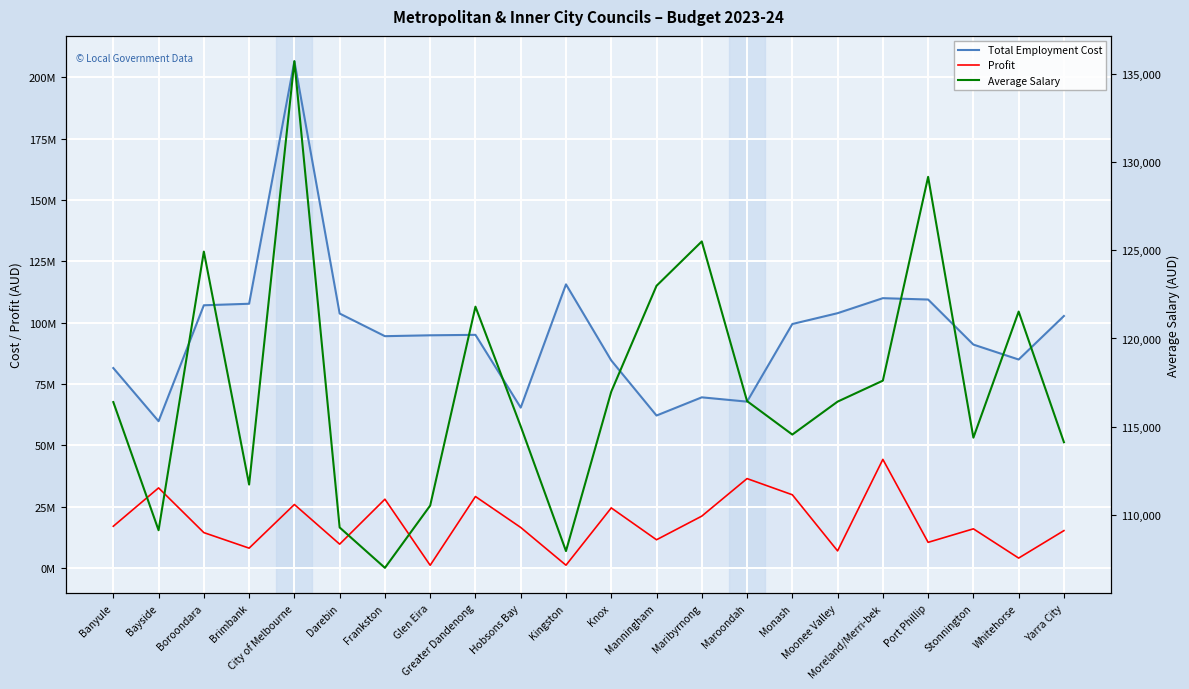

Reading right to left, list all the values displayed in this chart.

Total Employment Cost: 102702000	84947000	91041000	109410000	109963000	103844000	99428000	67772000	69531000	62110000	84578000	115600000	65329000	95009000	94825000	94468000	103703000	206587000	107690000	107066000	59797000	81474000
Profit: 15180000	3982000	15906000	10400000	44230000	6909000	29796000	36395000	21090000	11451000	24442000	1080000	16468000	29084000	1041000	27988000	9660000	25832000	8034000	14366000	32604000	16959000
Average Salary: 114113	121527	114373	129173	117607	116417	114548	116447	125507	122990	116982	107937	115016	121806	110519	106985	109276	135734	111712	124931	109119	116391